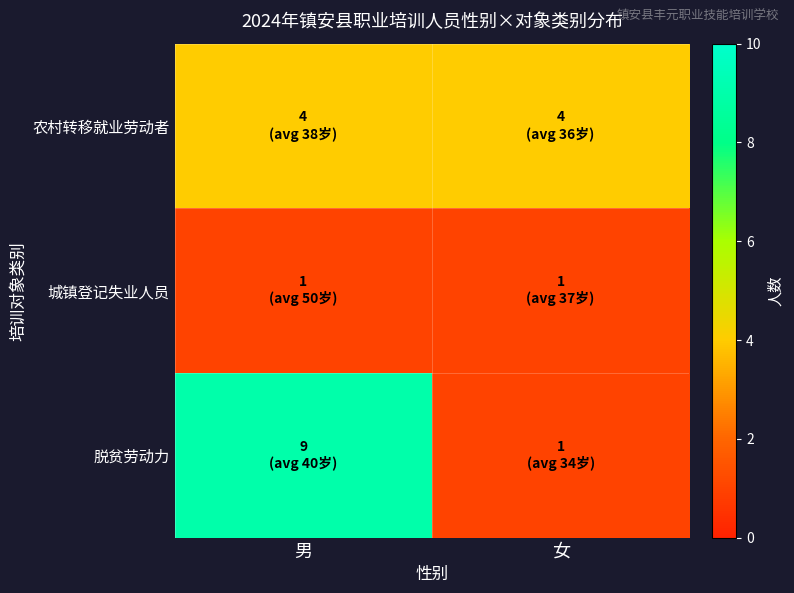

How many categories are shown in the chart?

2